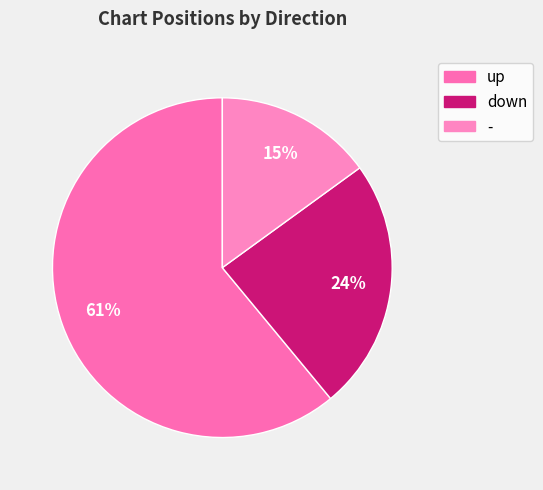

Is it true that up is 61% of the pie?

True